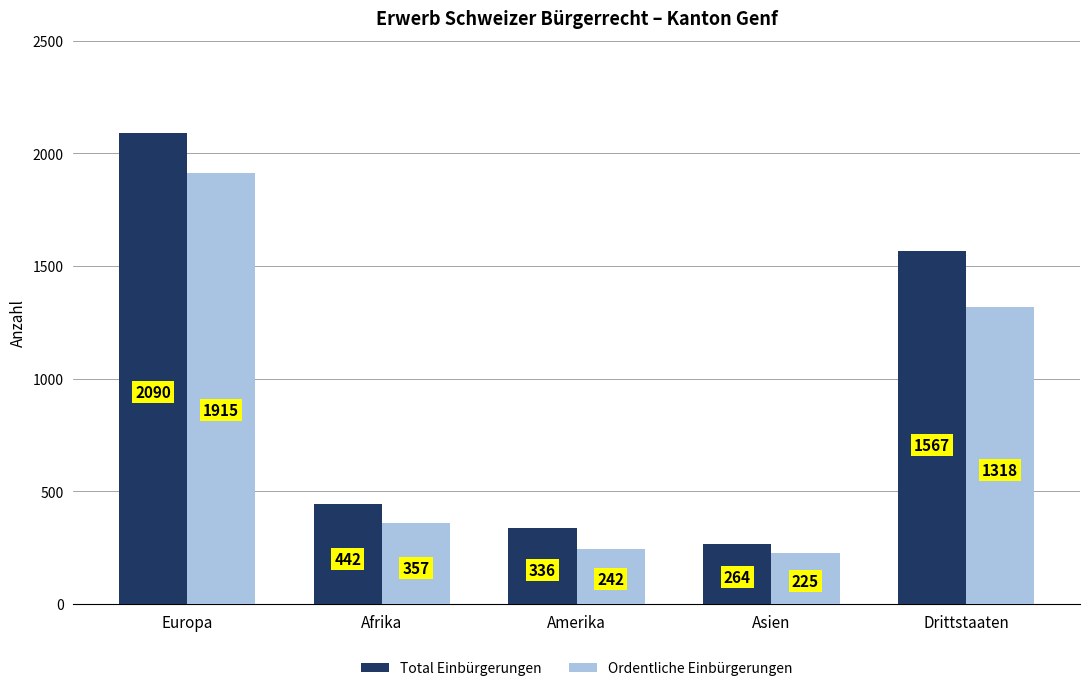

Are the bars horizontal?

No